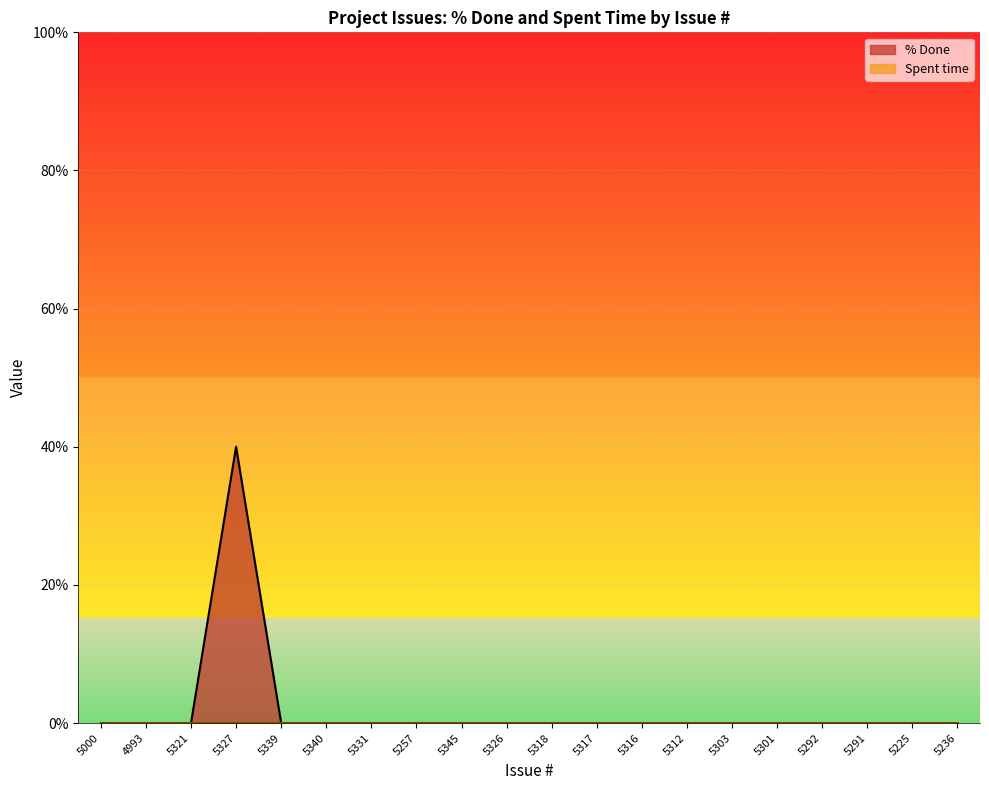

What is the label of the 20th point from the right?

5000